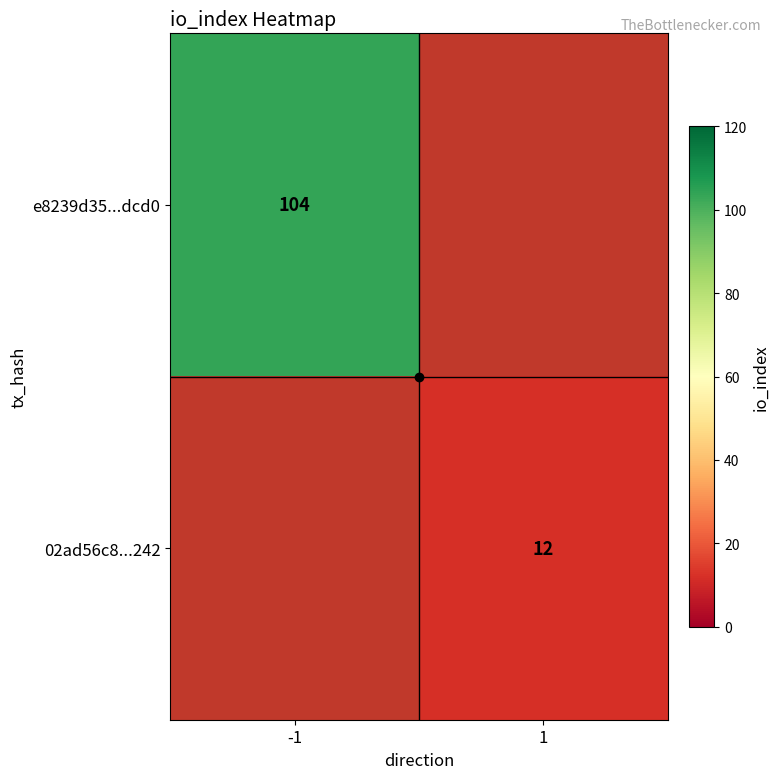

The e8239d35...dcd0 series shows 104 at -1. True or false?

True